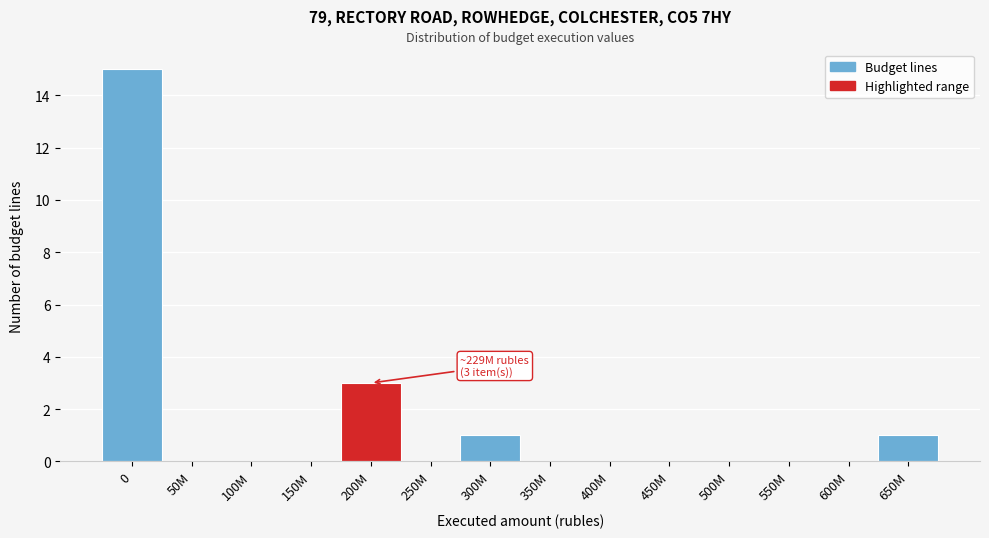

Reading right to left, list all the values displayed in this chart.

650M=1	600M=0	550M=0	500M=0	450M=0	400M=0	350M=0	300M=1	250M=0	200M=3	150M=0	100M=0	50M=0	0=15